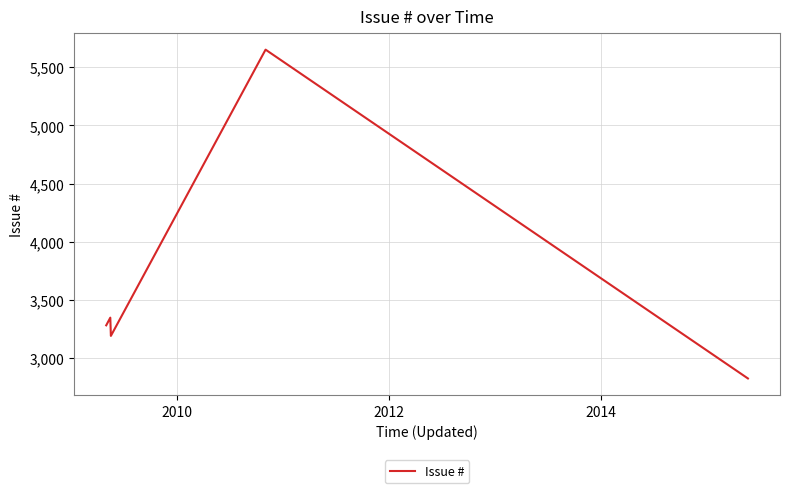

How many lines are shown in the chart?

1